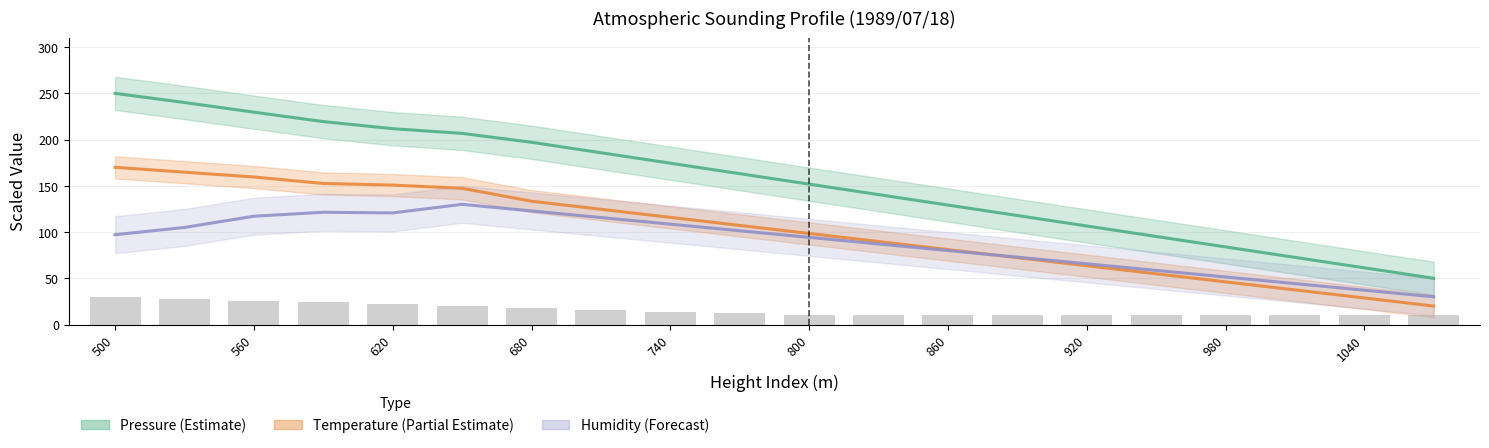

What are all the series names shown in the legend?

Pressure (Estimate), Temperature (Partial Estimate), Humidity (Forecast)